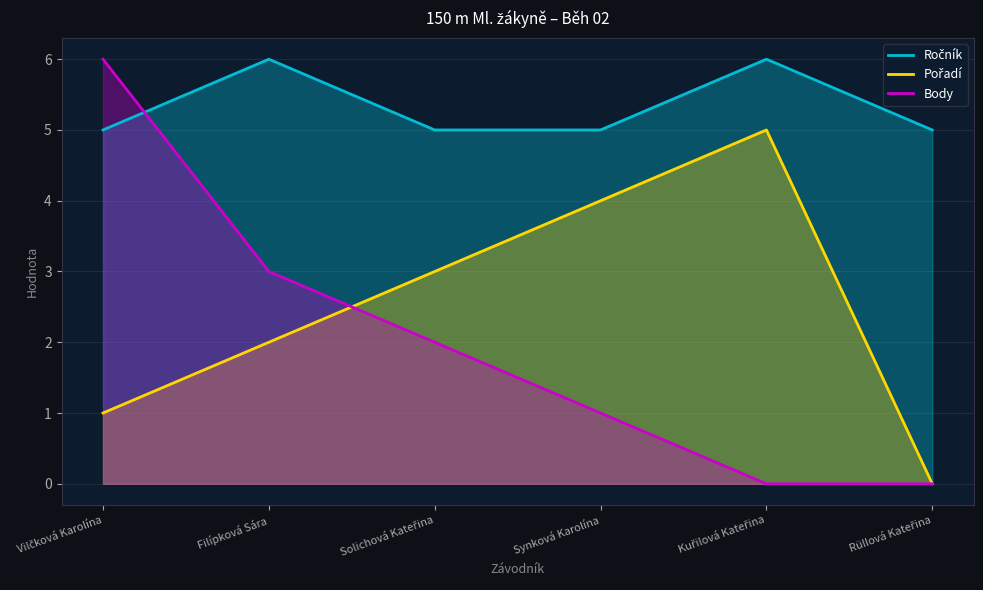

What is the difference between the maximum and minimum values in the Ročník series?

1